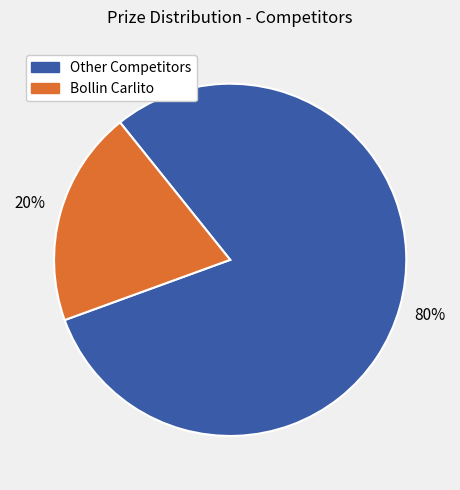

To the nearest percent, what is the difference between the largest and smallest slice percentages?

60%